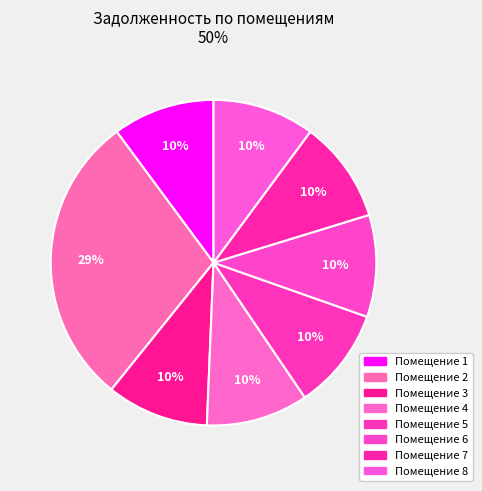

Count the number of slices in the pie.

8